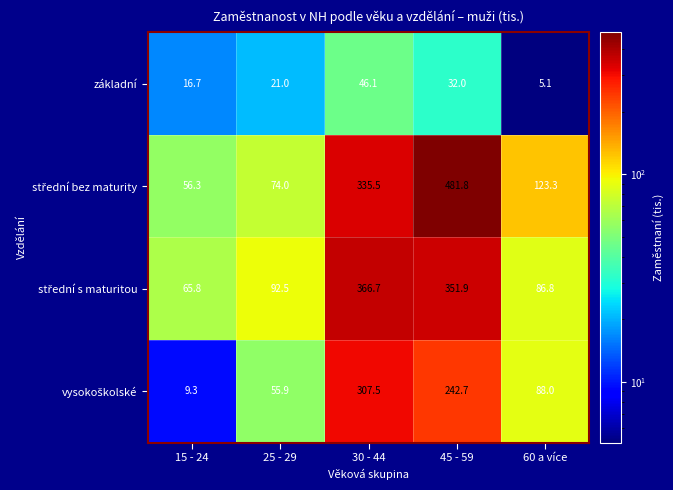

At which label does základní reach its minimum?

60 a více